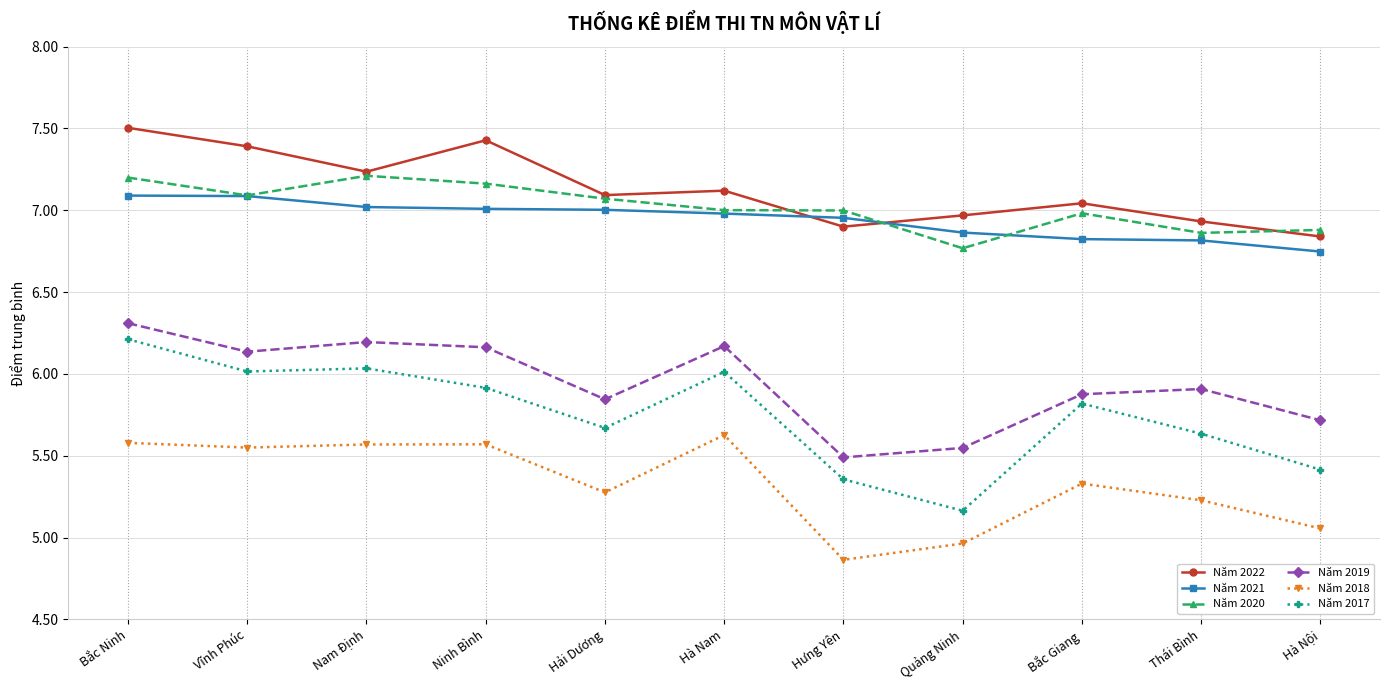

What is the label of the 11th point from the left?

Hà Nội